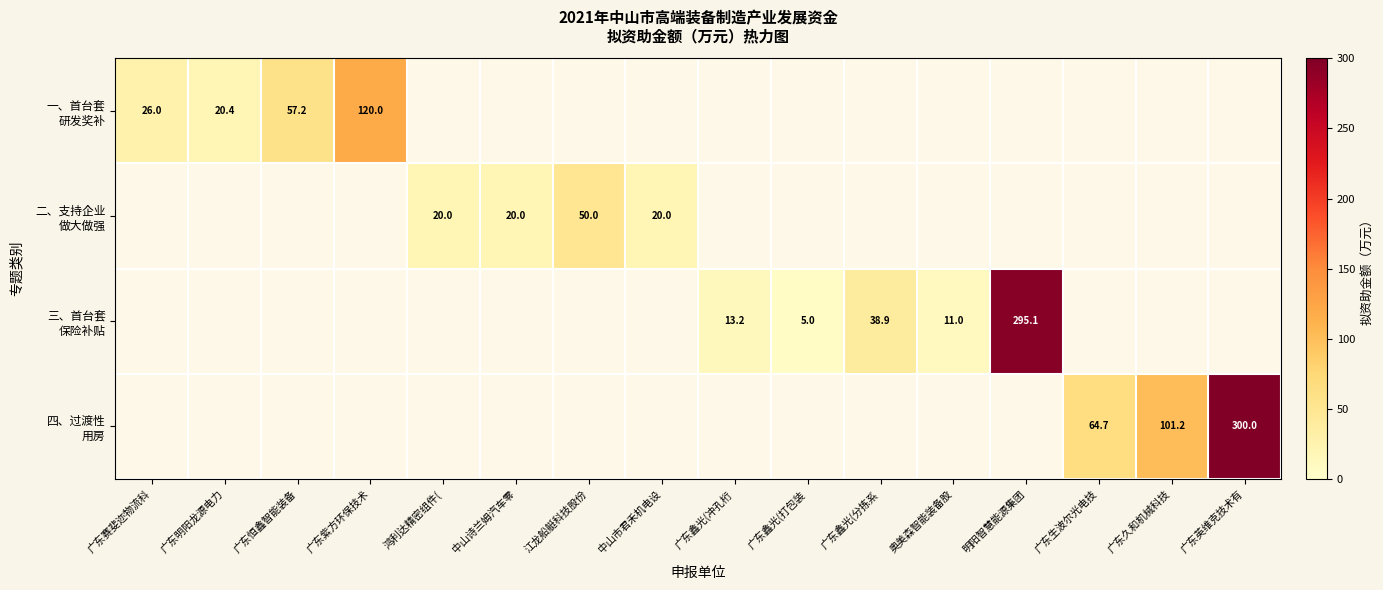

True or false: 三、首台套 保险补贴 has a value of 5.0 at 广东鑫光(打包装.

True